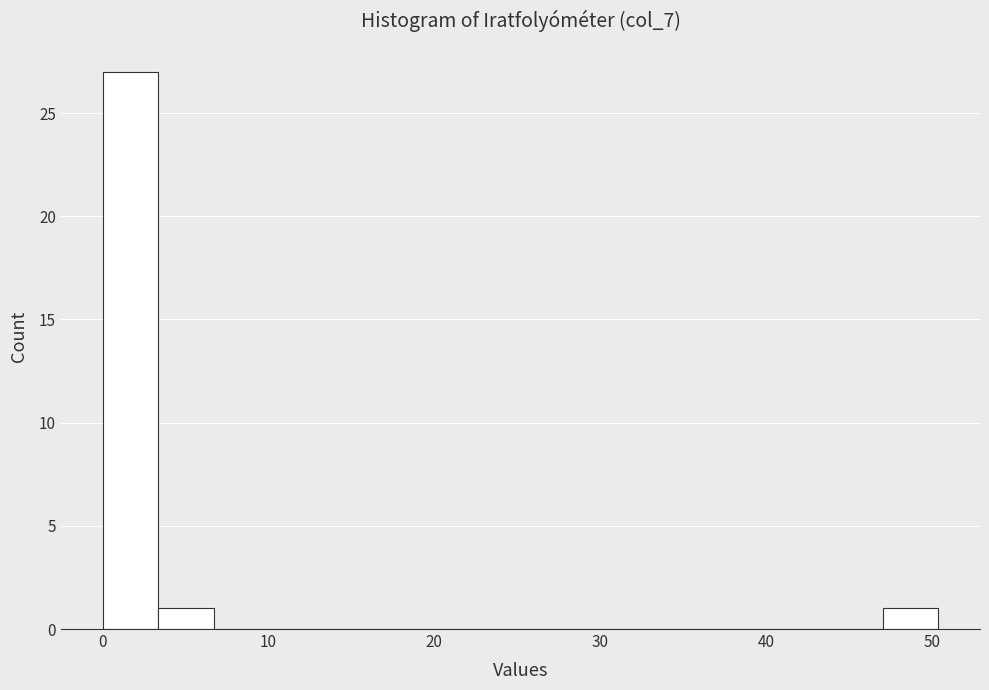

Around what value on the x-axis is the tallest bar? Give the approximate position of its centre, as read against the axis.

2